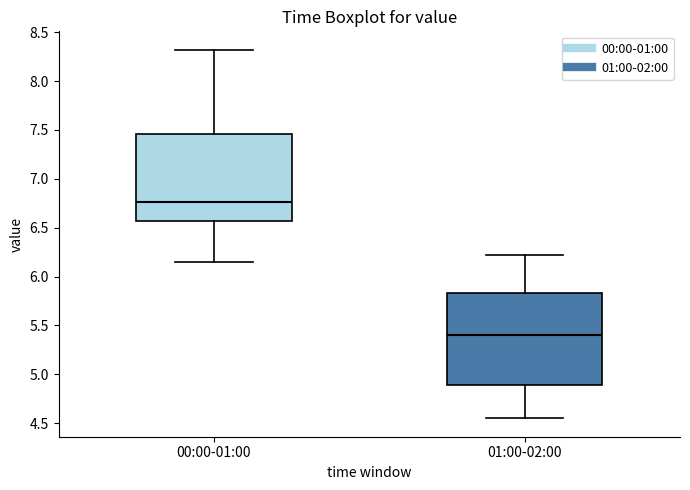

Reading left to right, transcribe this box plot: for each box, give where its median line is, the range the box spans, and where its two whiskers end, as read against the y-axis. The values are not printed on the chart, so give them approximately, as read against the axis.

00:00-01:00: median 6.75, box 6.55 to 7.45, whiskers 6.15 to 8.30
01:00-02:00: median 5.40, box 4.90 to 5.85, whiskers 4.55 to 6.20